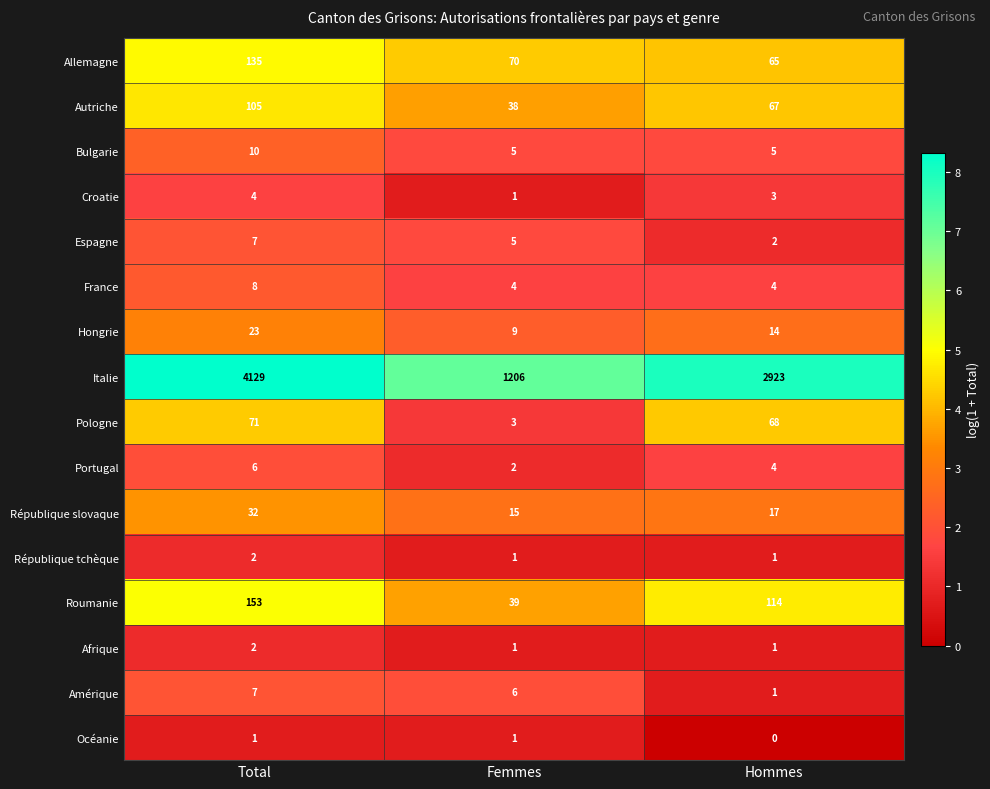

The Roumanie series shows 57 at Femmes. True or false?

False